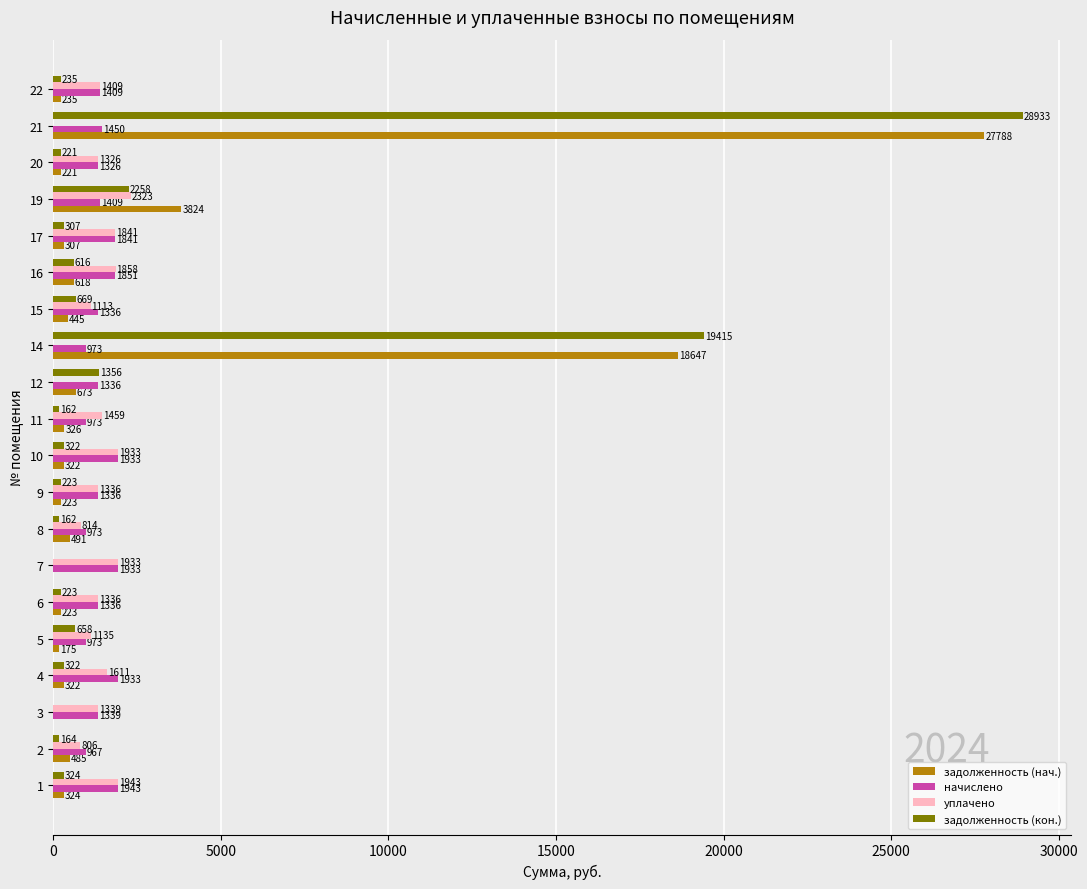

Which series has the largest total across all categories?

задолженность (кон.)